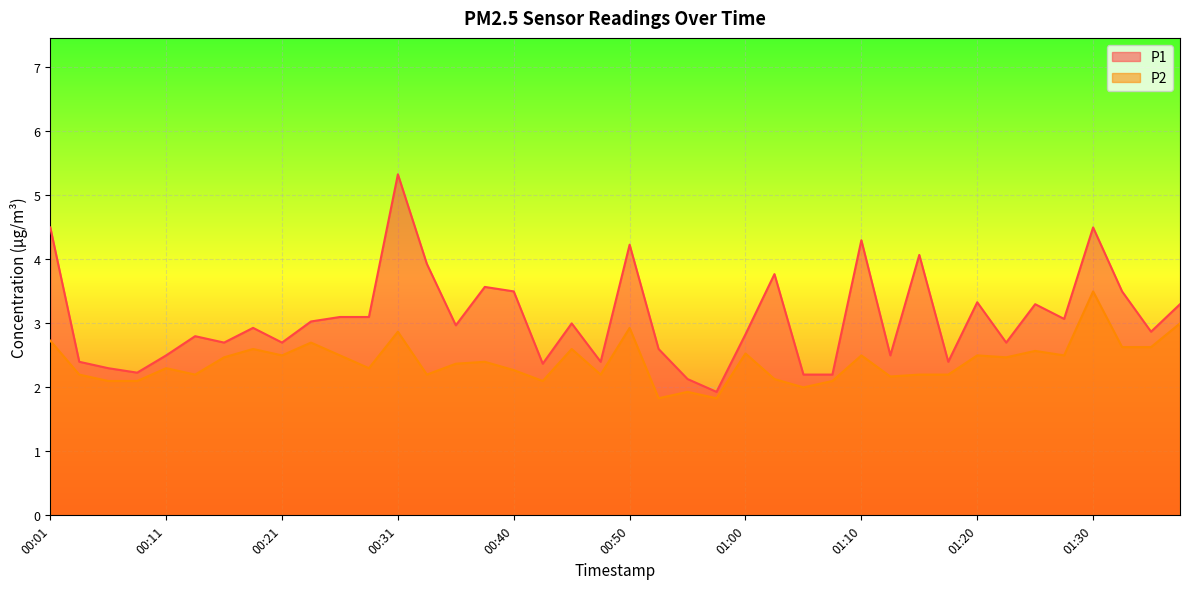

Rank the series by their maximum value, from highest to lowest.

P1, P2